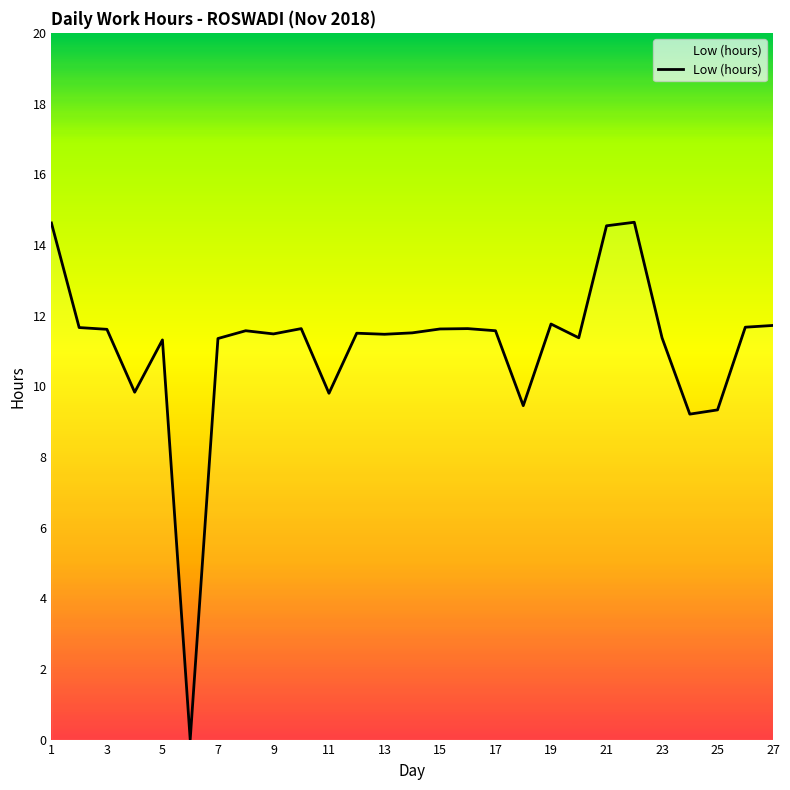

Count the number of data series in this chart.

1